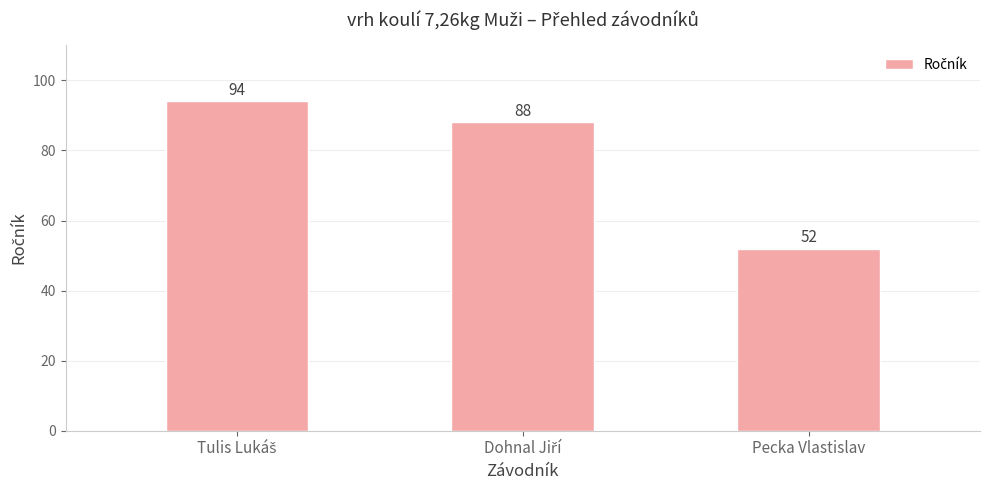

What is the value of the 2nd bar from the left?

88